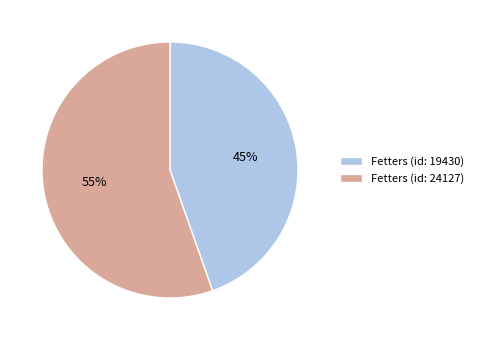

Approximately how many times larger is the value at Fetters (id: 19430) compared to Fetters (id: 24127)?

0.8